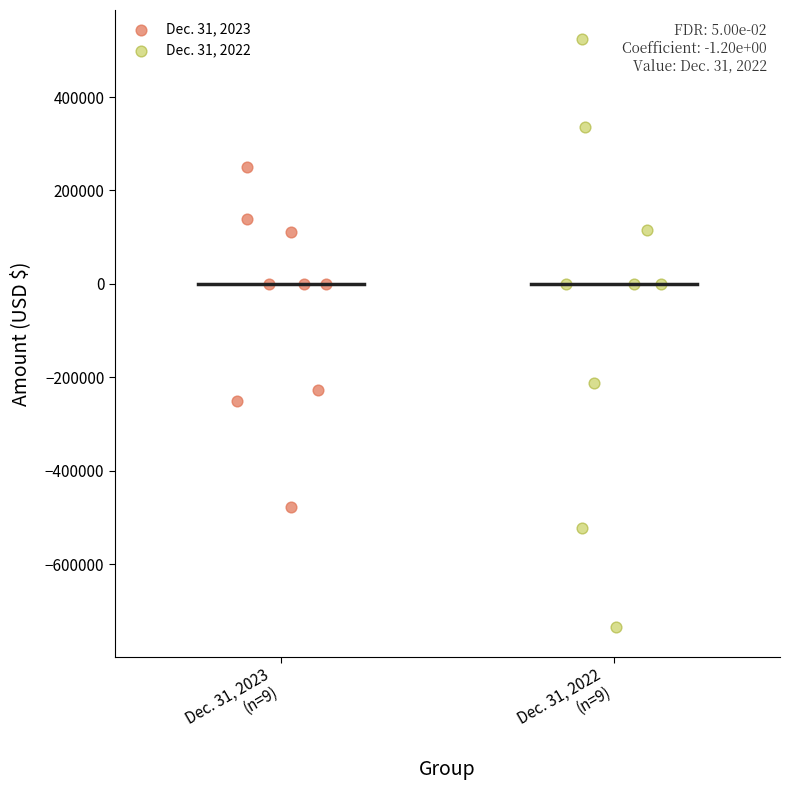

Which series reaches the minimum Y coordinate?

Dec. 31, 2022